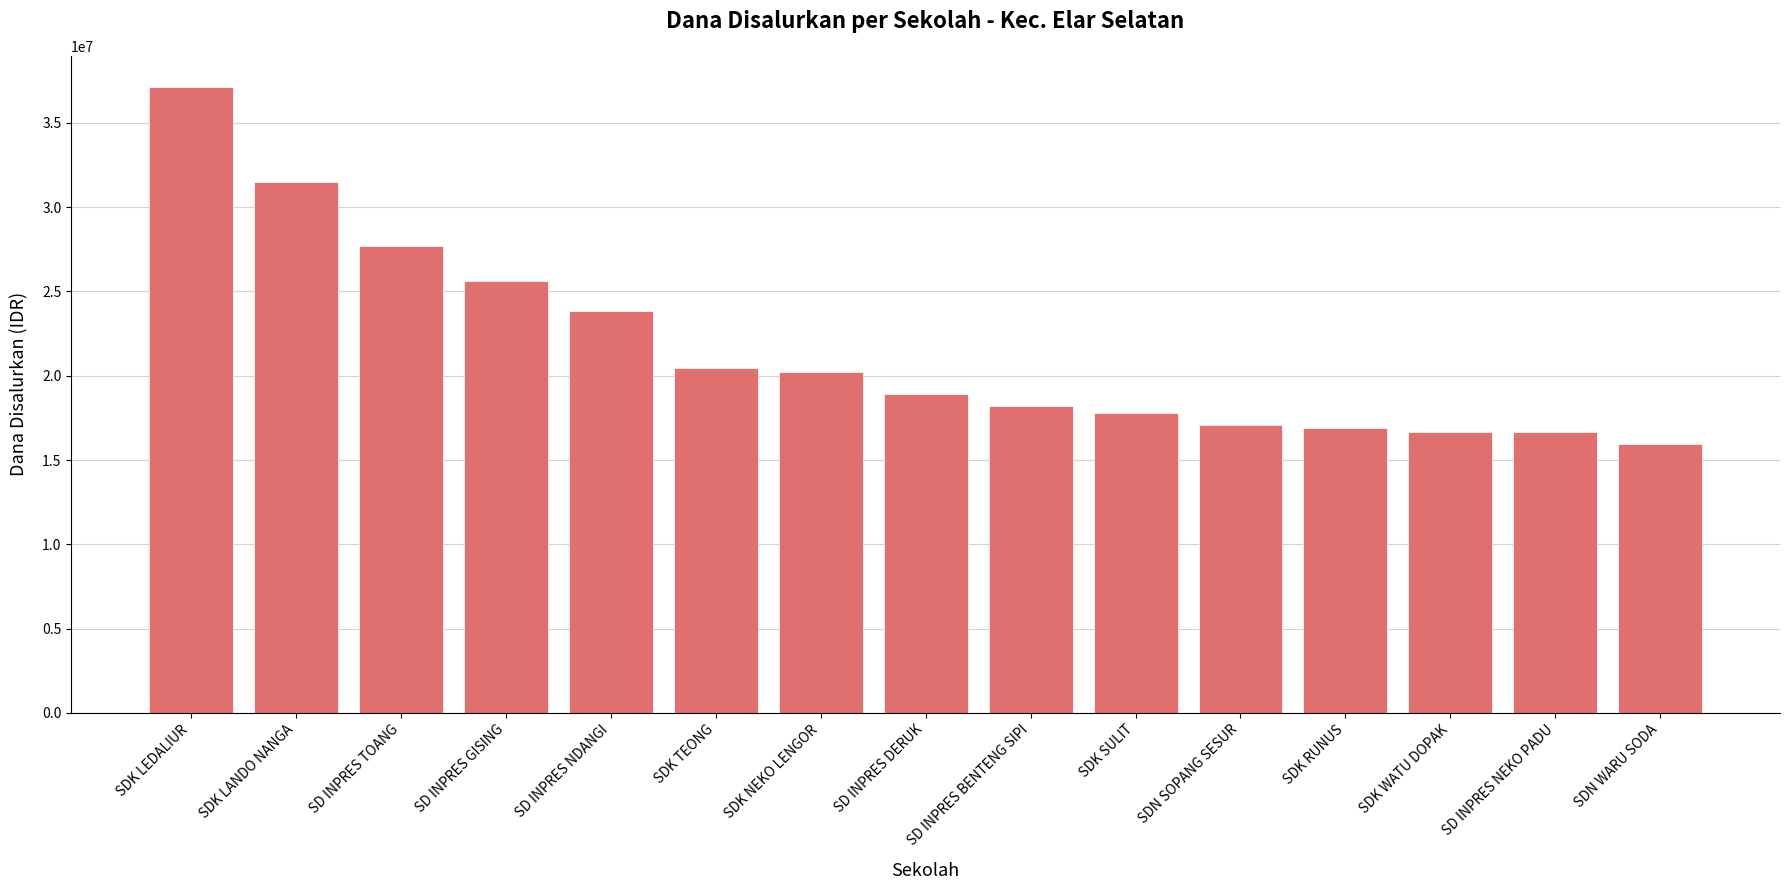

The chart shows a value of 17775000 at SDK SULIT. True or false?

True